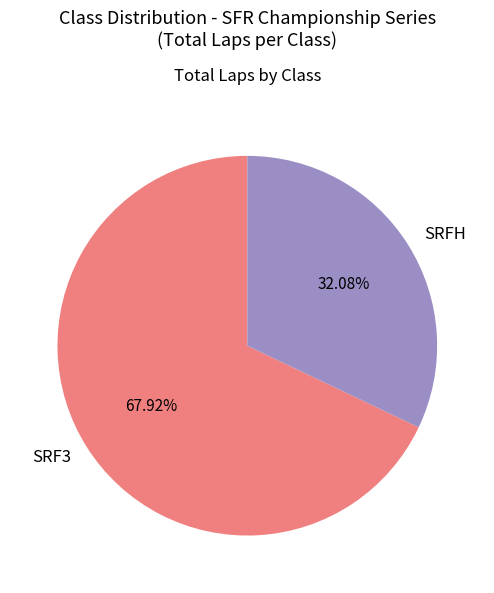

How many segments does this pie chart have?

2